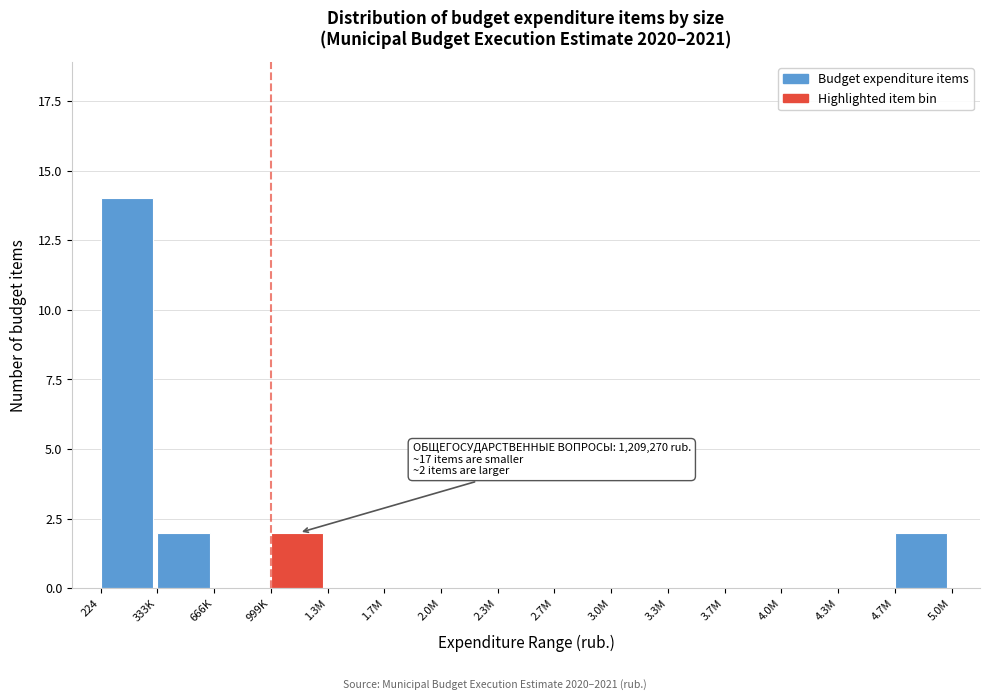

Reading left to right, transcribe all the data shown in this chart.

224=14	333K=2	666K=0	999K=2	1.3M=0	1.7M=0	2.0M=0	2.3M=0	2.7M=0	3.0M=0	3.3M=0	3.7M=0	4.0M=0	4.3M=0	4.7M=2